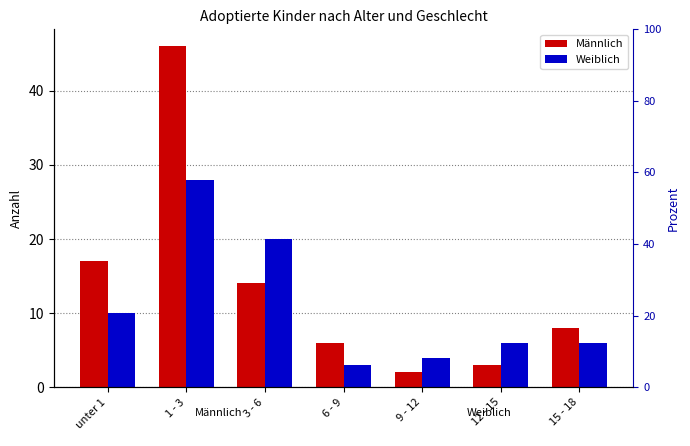

What is the average value of the Weiblich series?

11